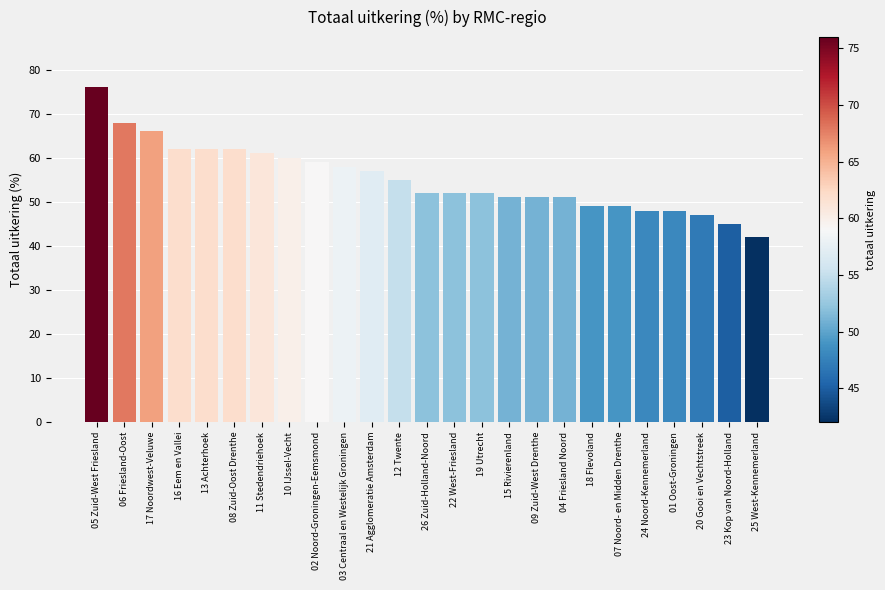

What value does the data have at 12 Twente, to the nearest 10?

60